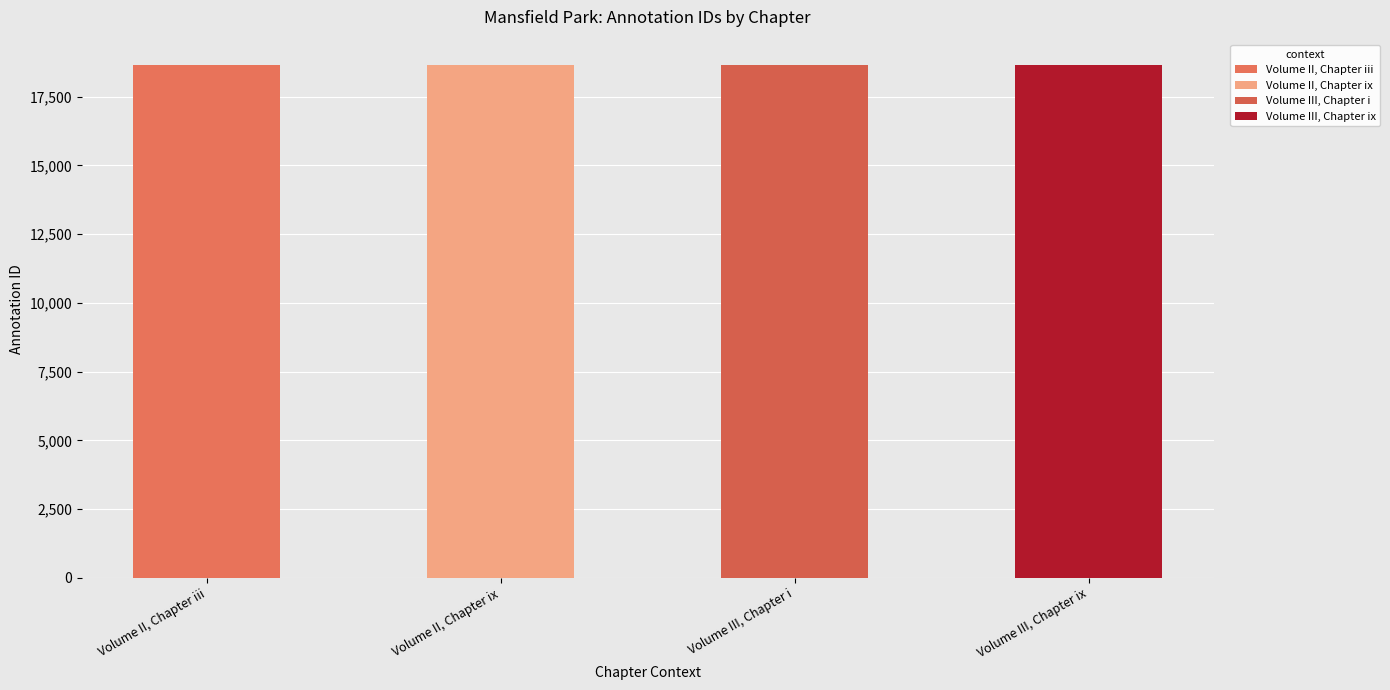

What is the difference between the maximum and second lowest values?

3